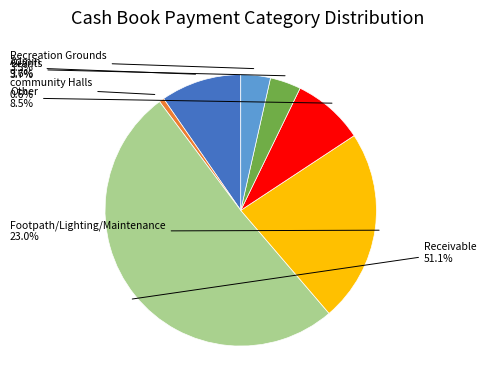

Count the number of slices in the pie.

7